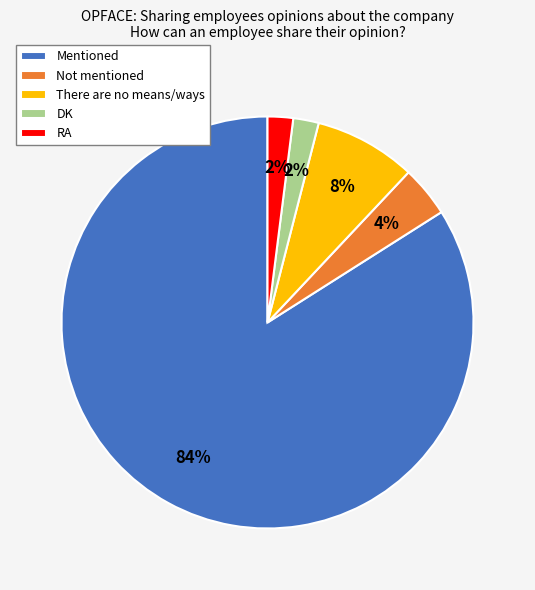

The Mentioned slice represents 84% of the pie. True or false?

True